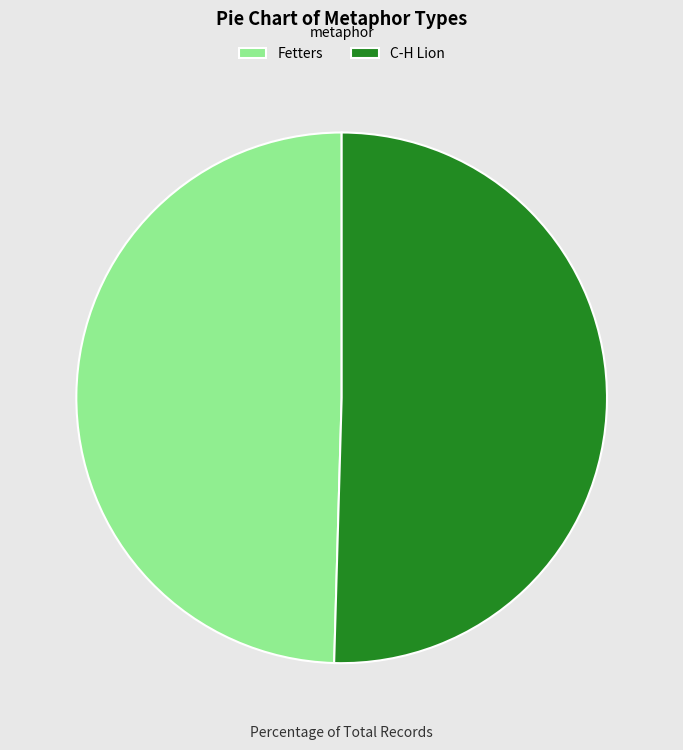

Approximately how many times larger is the value at C-H Lion compared to Fetters?

1.0